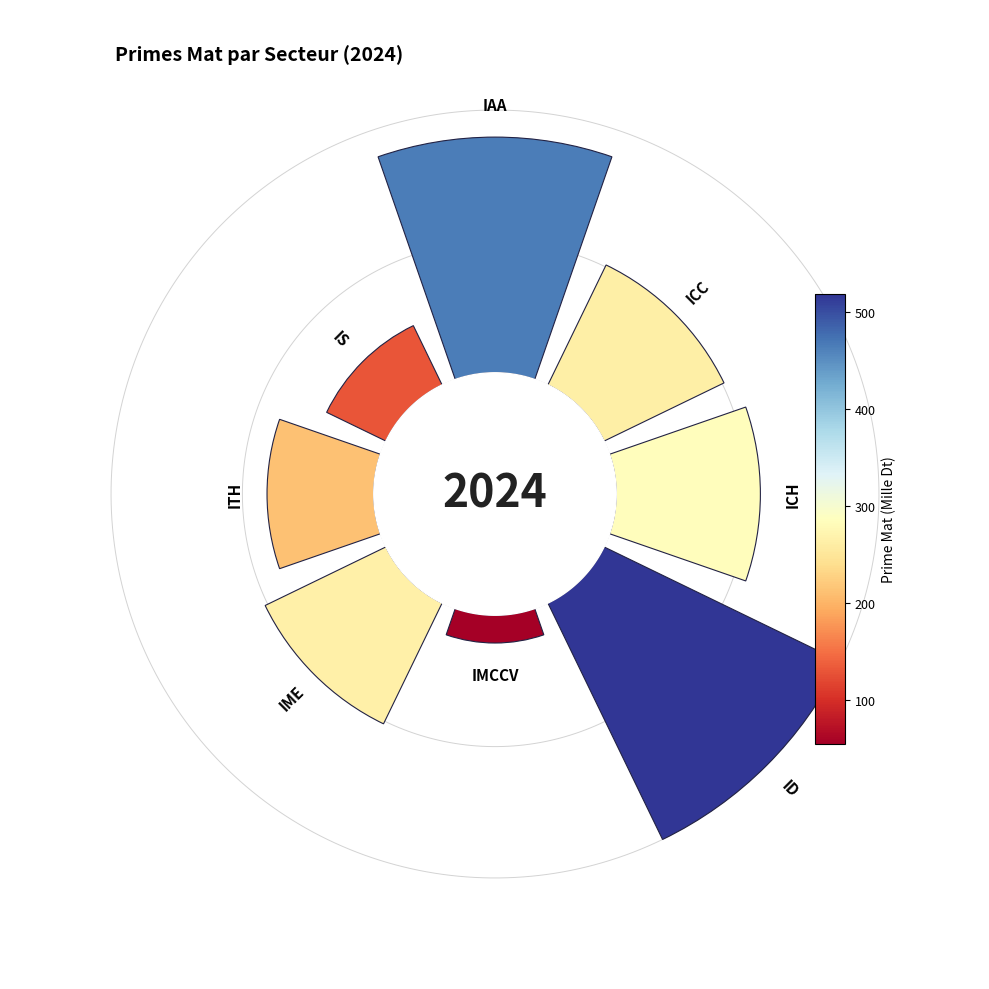

What percentage is the 0° slice, to the nearest percent?

21%